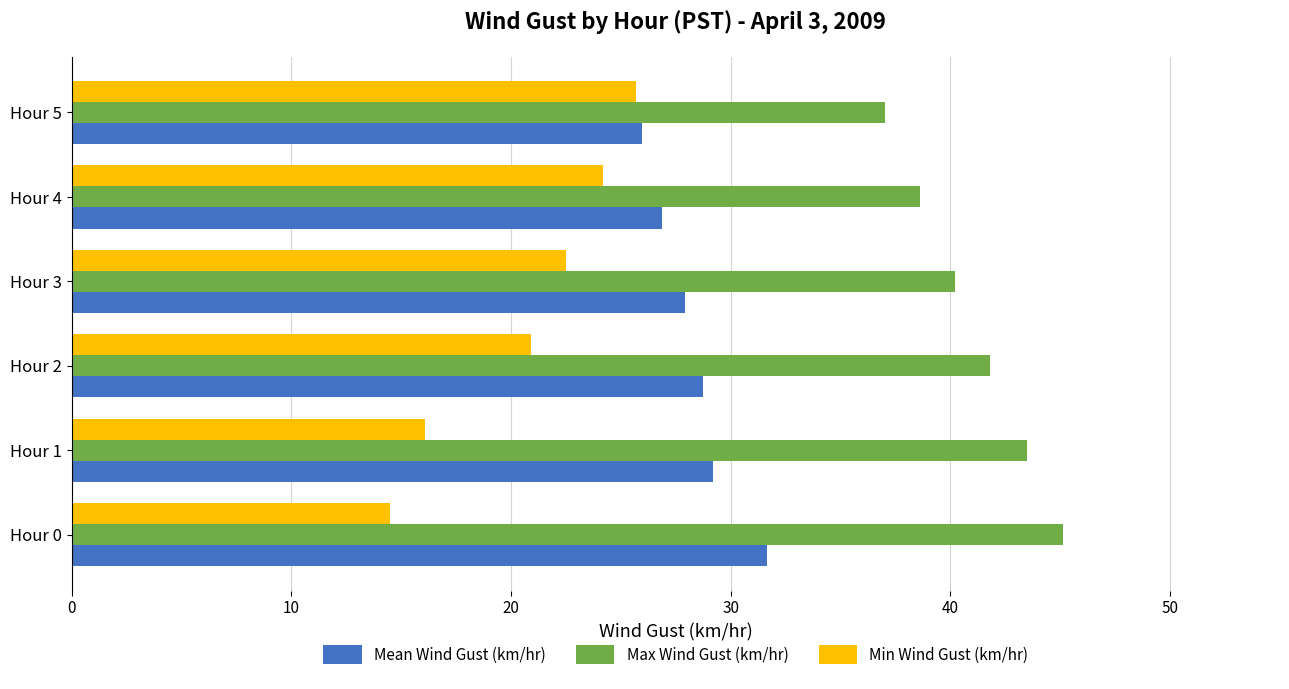

What is the difference between the second highest and minimum values in the Max Wind Gust (km/hr) series?

6.5